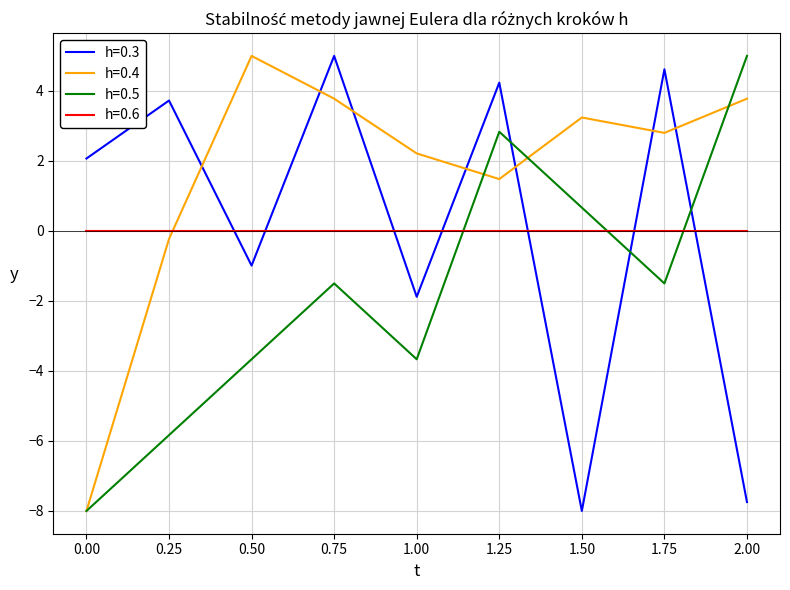

What is the maximum value shown in the chart?

5.0